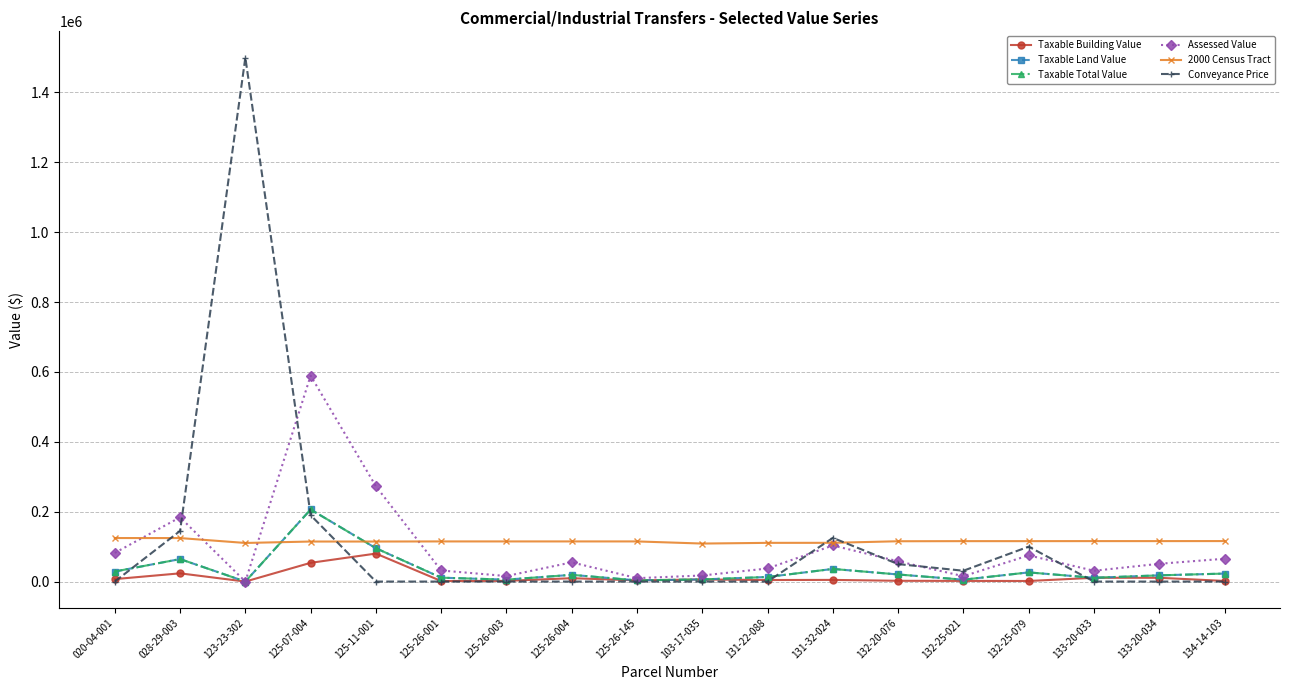

Between which two adjacent categories do Taxable Land Value and Conveyance Price first intersect?

020-04-001 and 028-29-003